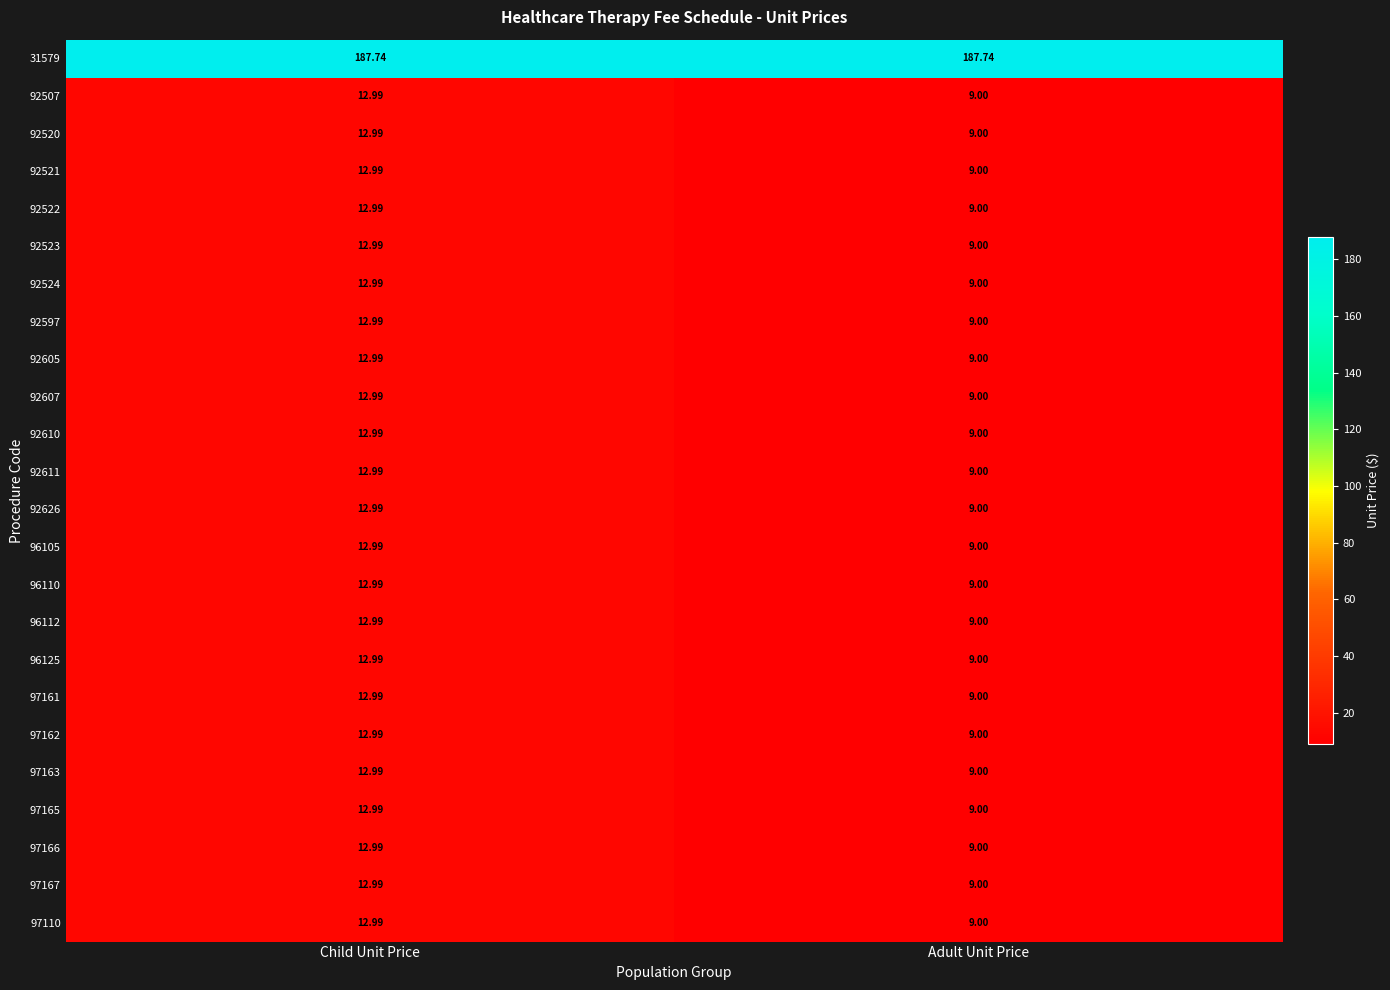

At which label is 92611 closest to 10?

Adult Unit Price